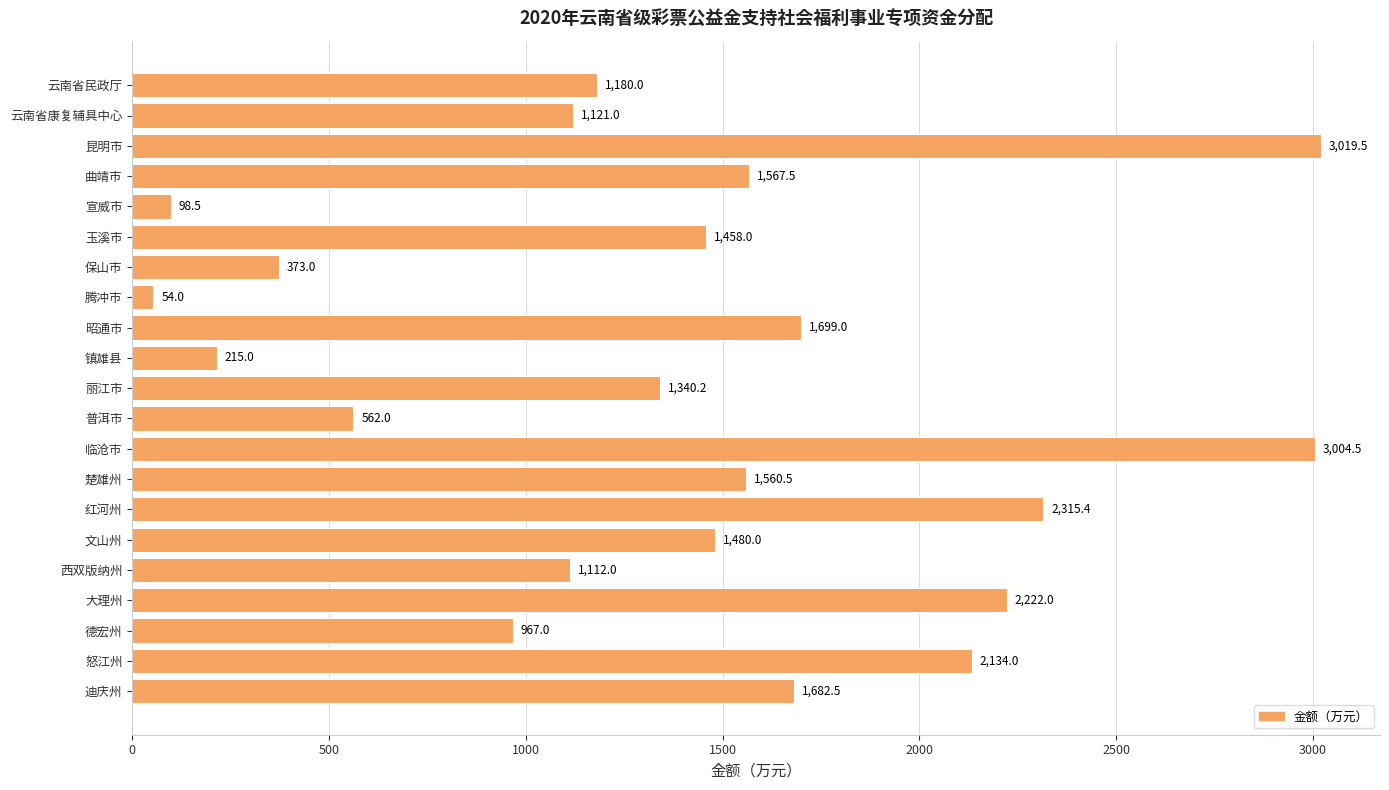

The value at 普洱市 is 562.0. True or false?

True